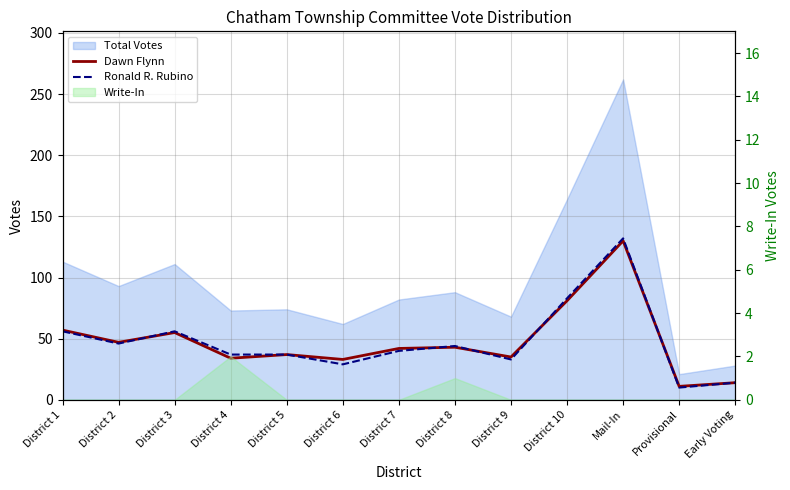

The Ronald R. Rubino series shows 19 at District 4. True or false?

False